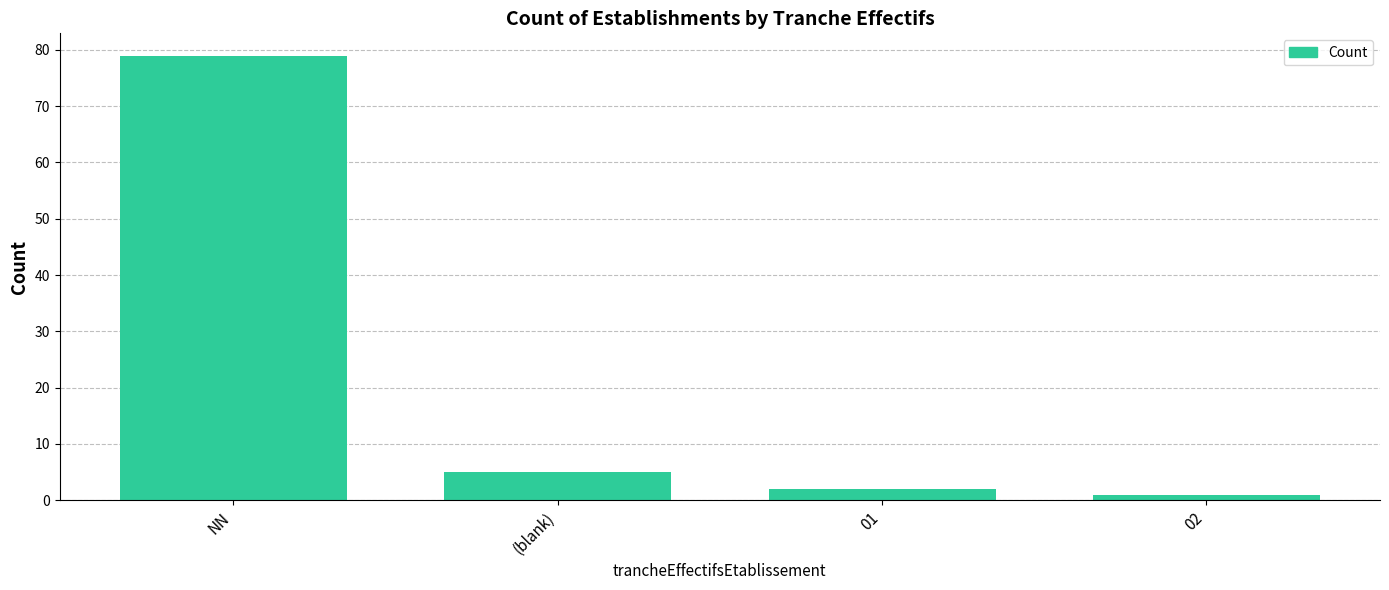

How many data points does each series have?

4